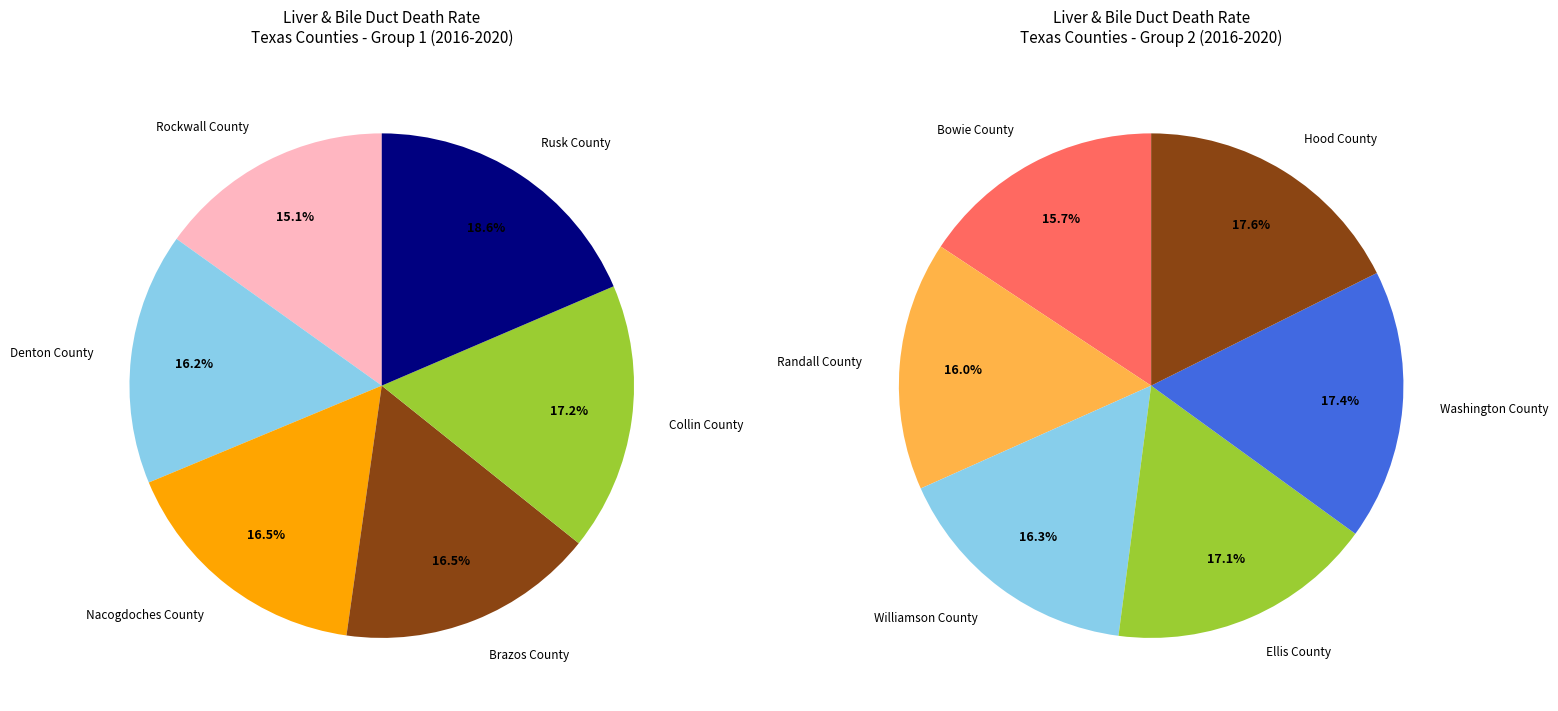

Which category has the smallest portion of the pie?

Rockwall County